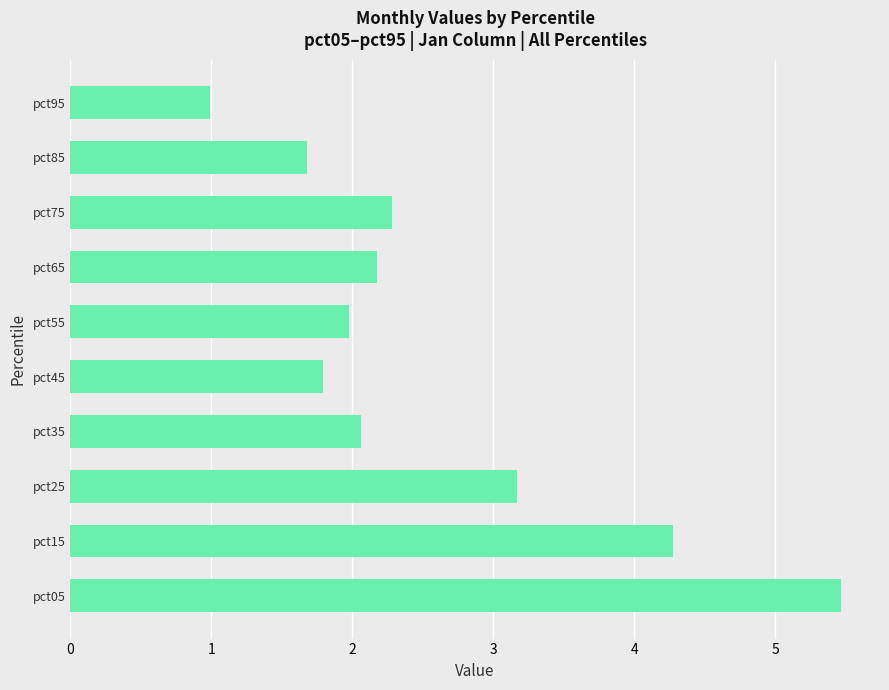

What is the average value?

2.6